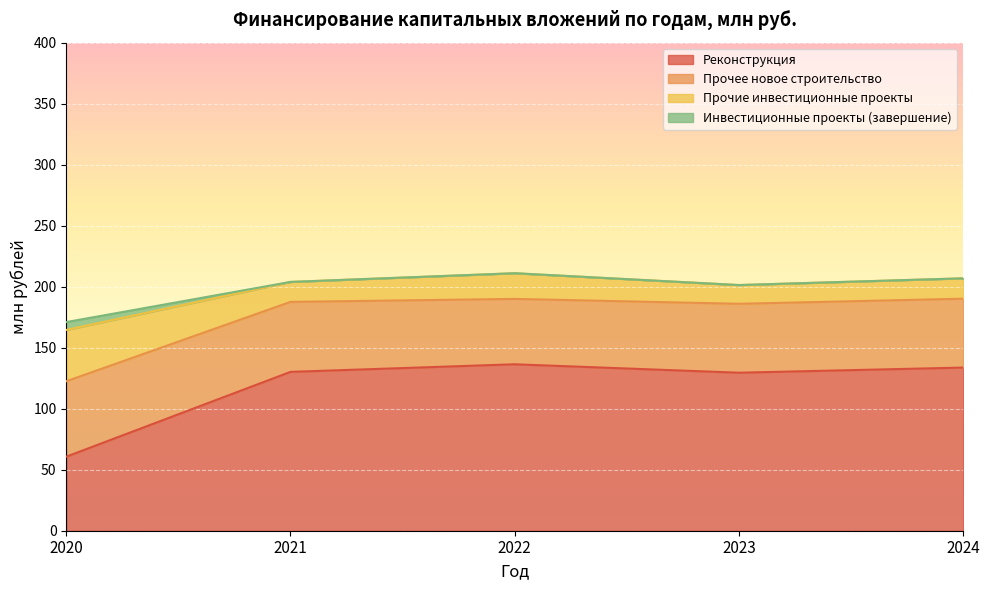

How many interior local peaks does the Реконструкция series have?

1